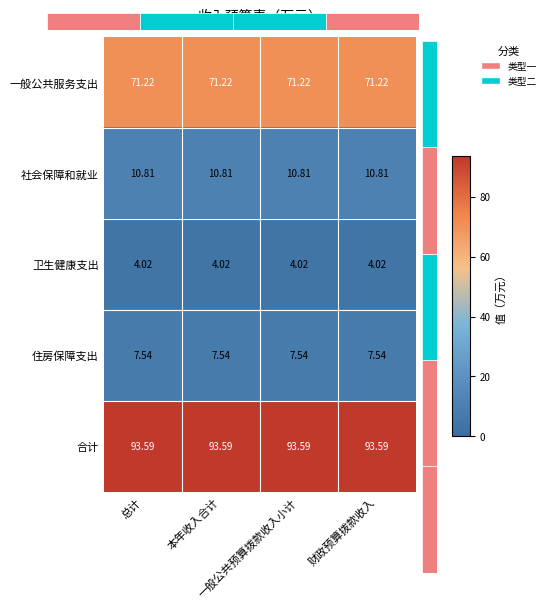

Count the number of categories in the chart.

4